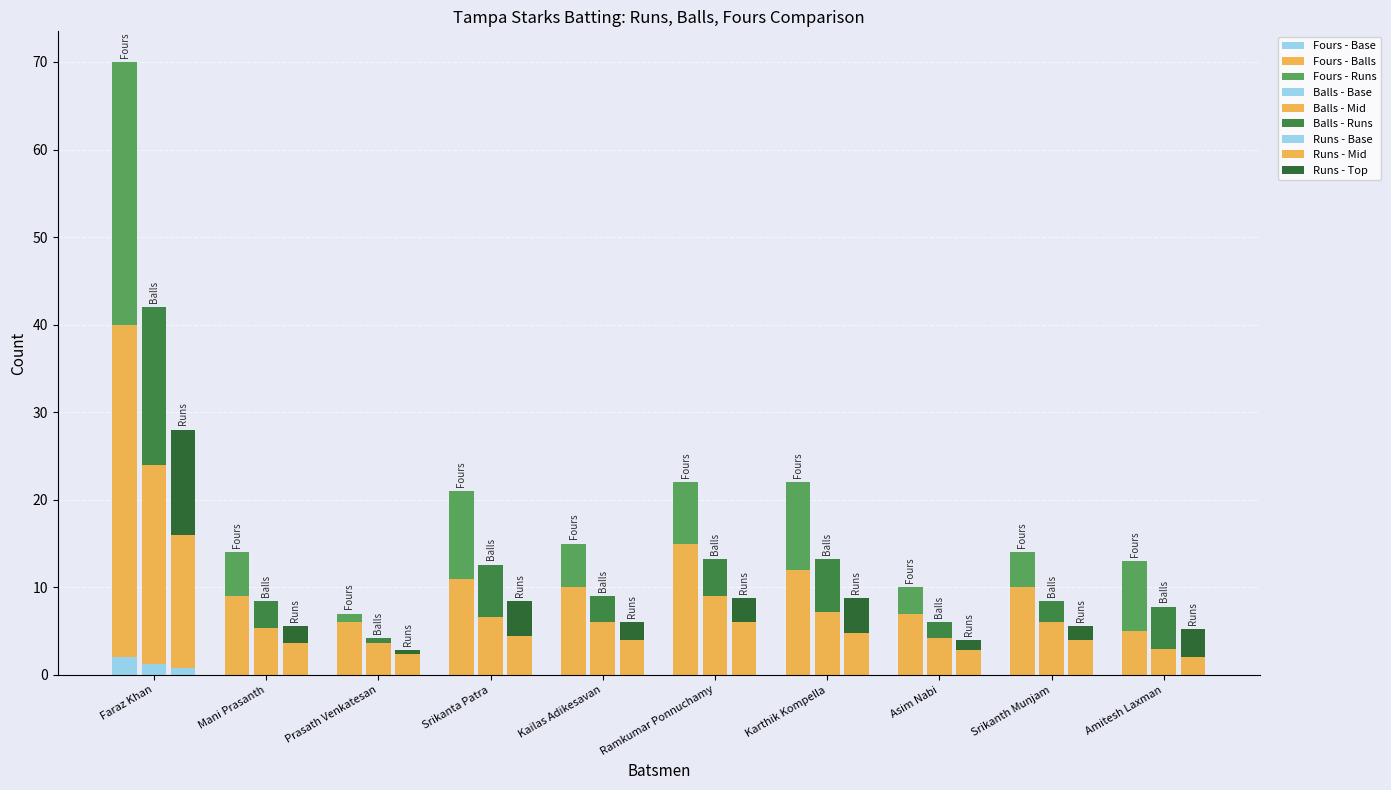

What is the approximate value of Balls at Prasath Venkatesan?

6